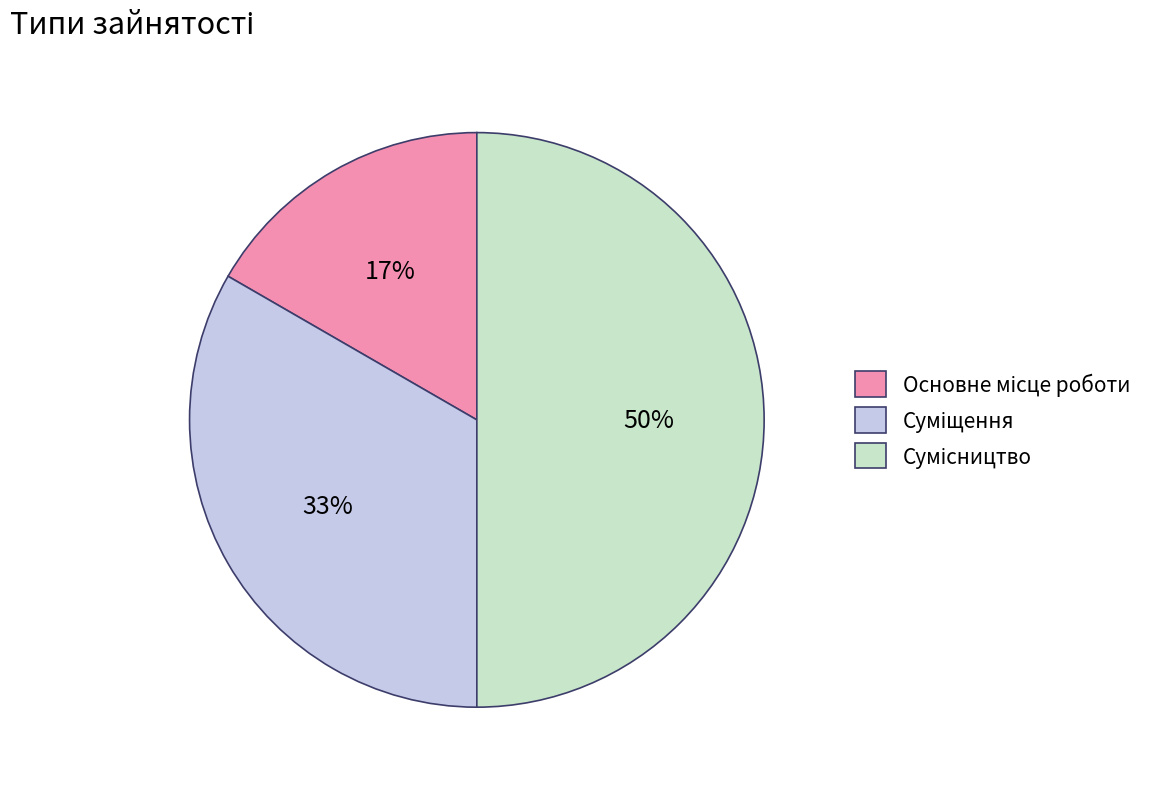

To the nearest percent, what is the average slice percentage?

33%